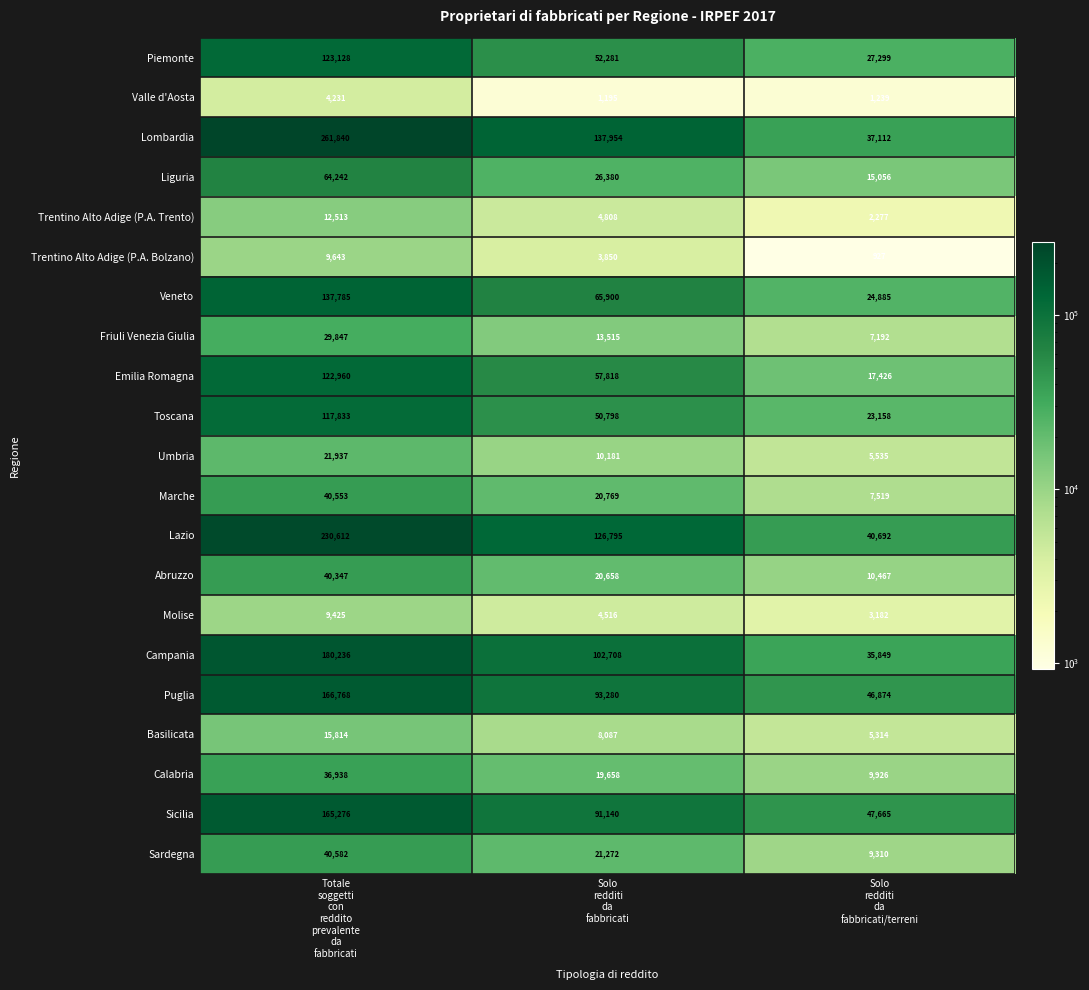

At how many categories does at least one series exceed 248911?

1